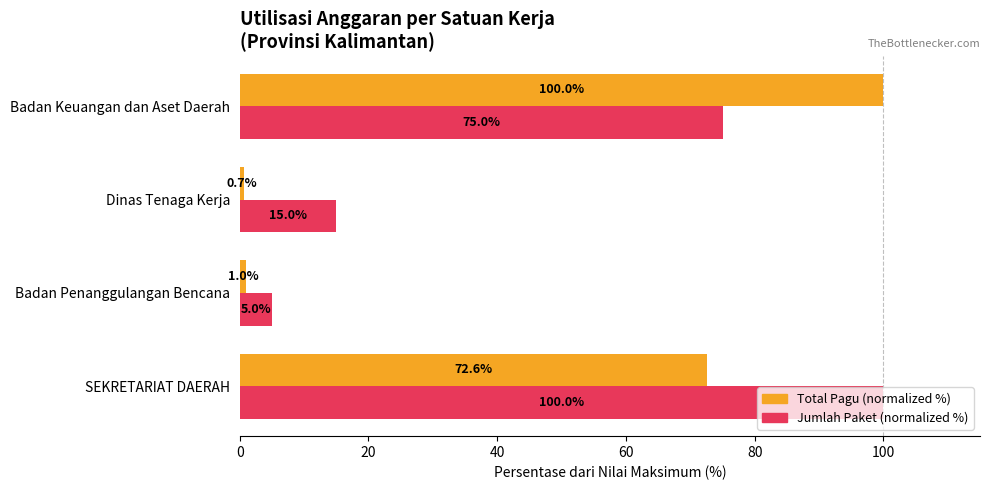

Which category has the highest value in the Total Pagu (normalized %) series?

Badan Keuangan dan Aset Daerah